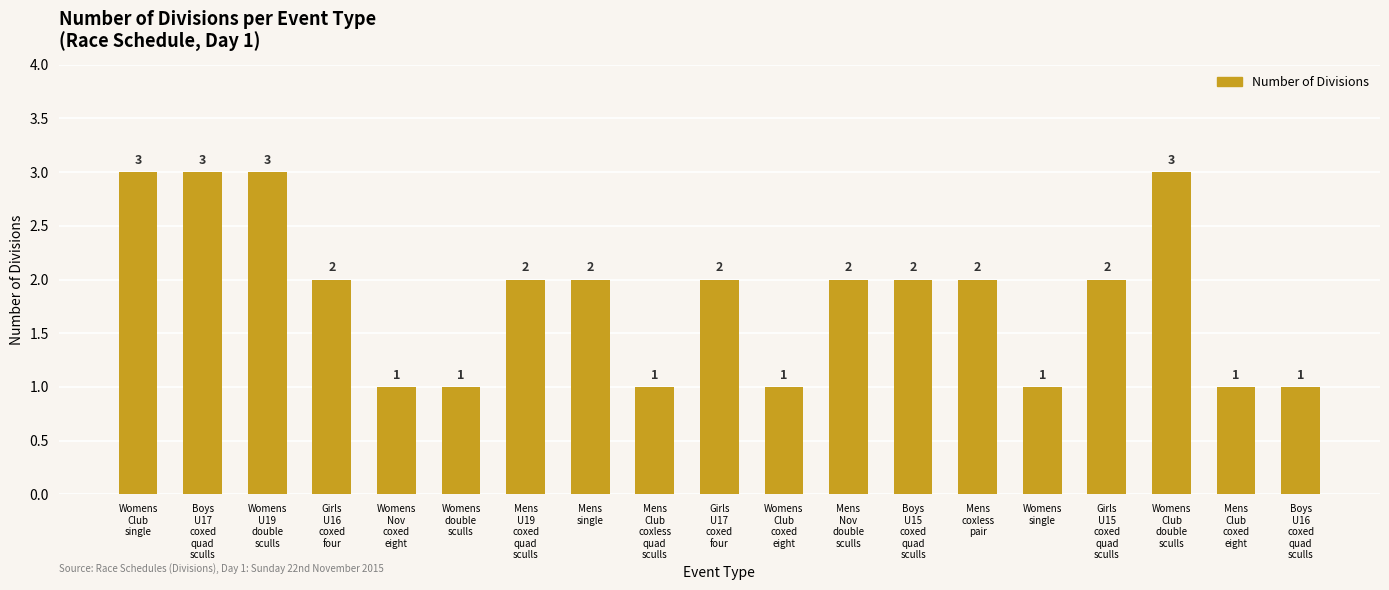

What is the difference between the maximum and minimum values?

2